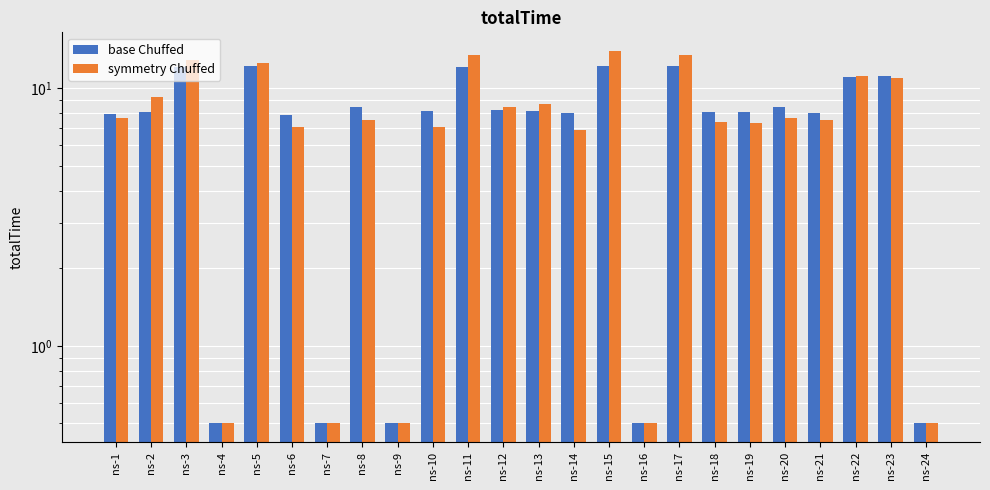

At which label does symmetry Chuffed first exceed 7?

ns-1